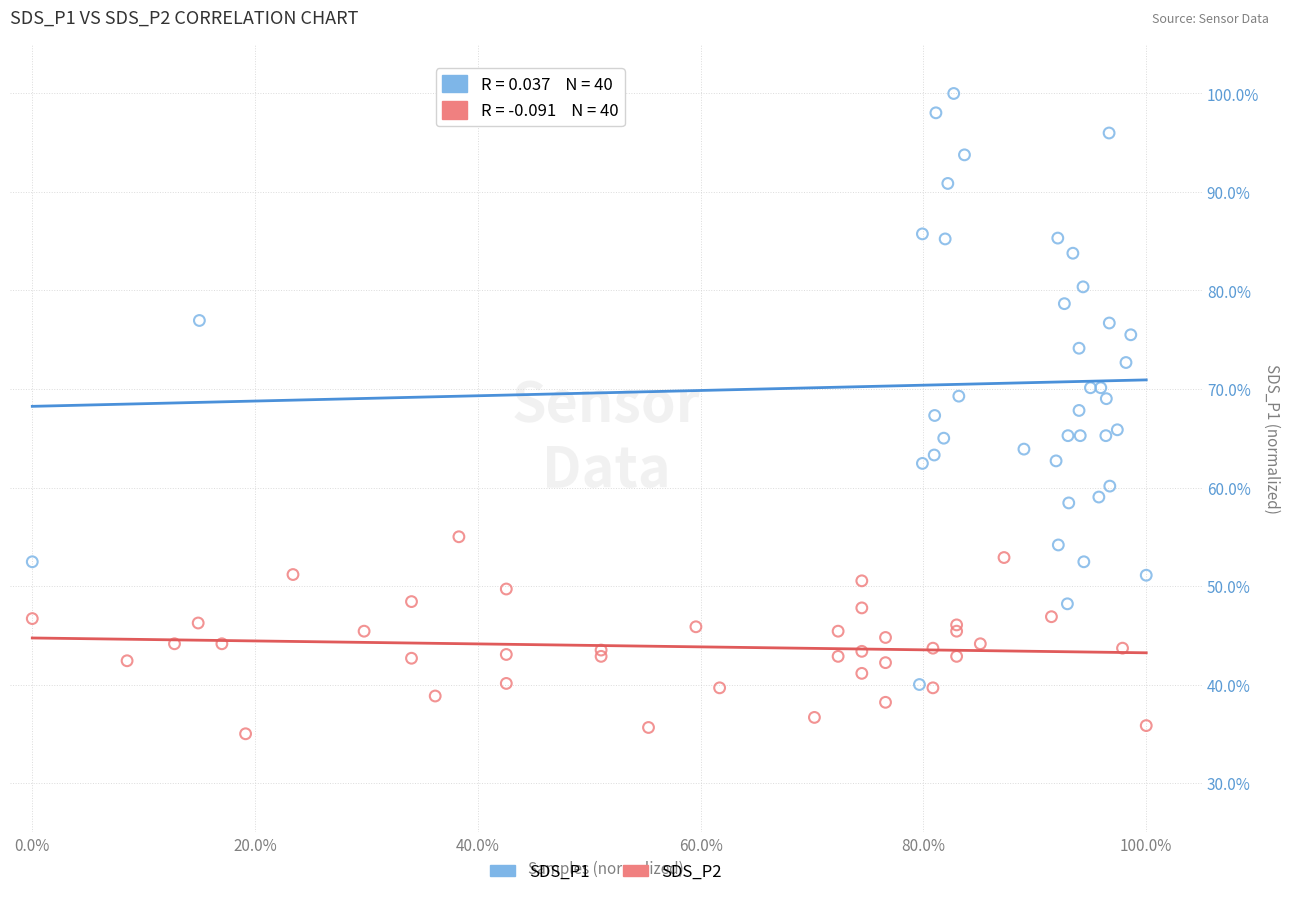

What are all the series names shown in the legend?

SDS_P1, SDS_P2